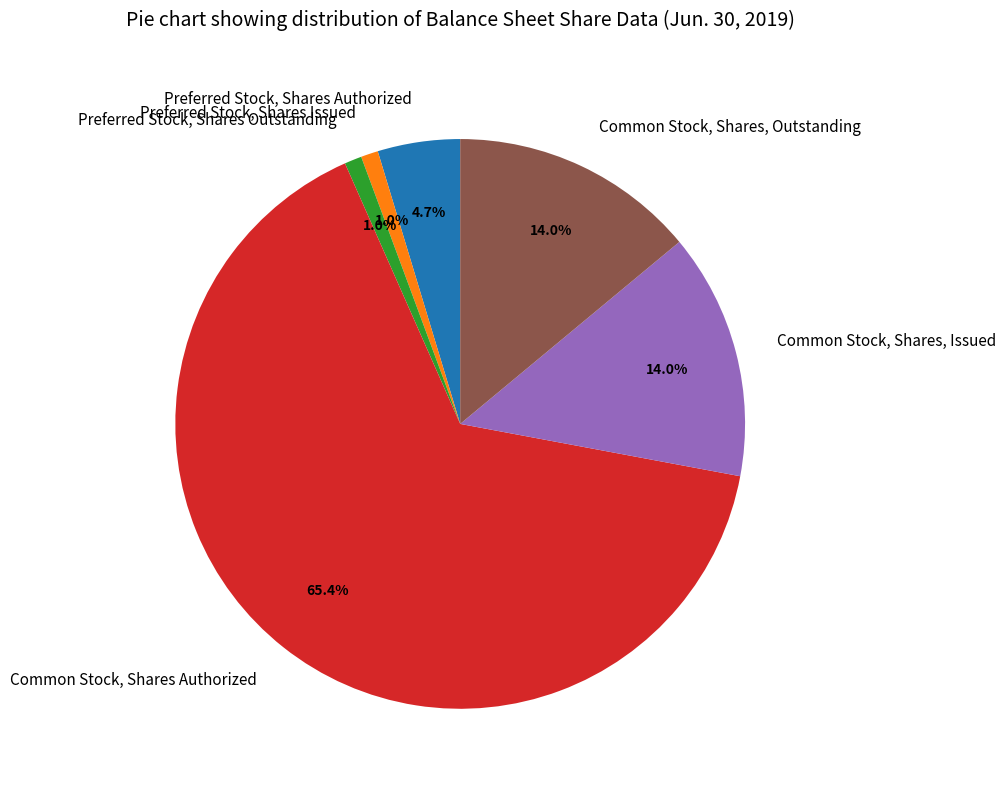

What is the ratio of the value at Common Stock, Shares, Issued to the value at Preferred Stock, Shares Authorized?

3.0